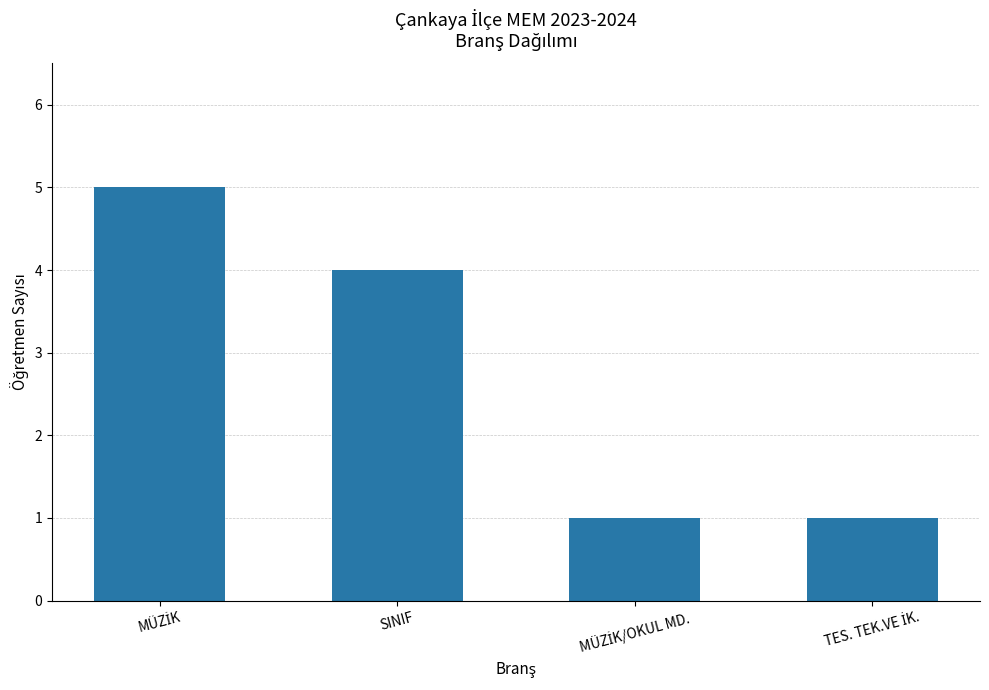

What is the maximum value shown in the chart?

5